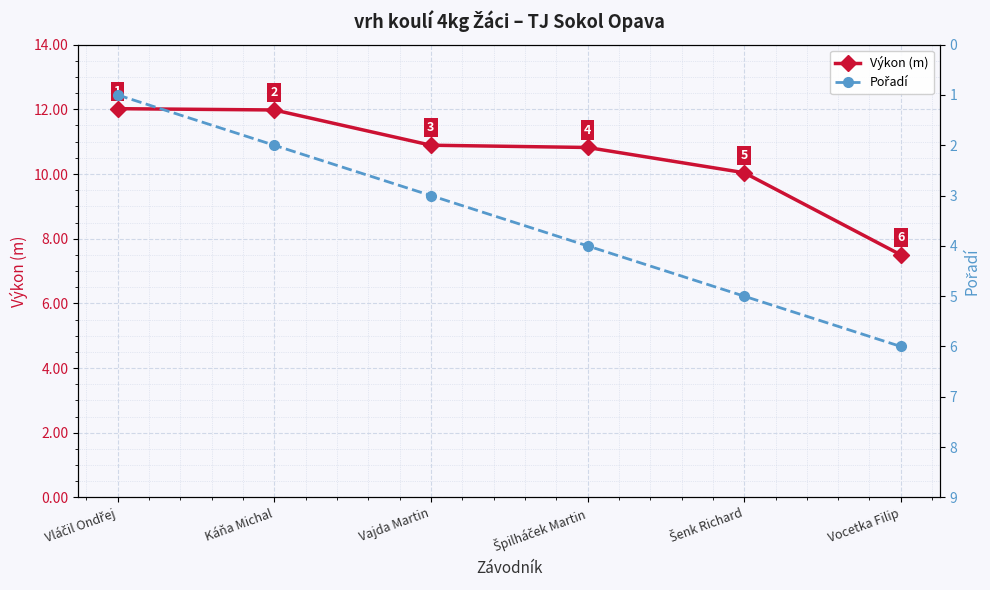

True or false: Pořadí has more than 1 interior local peaks.

False